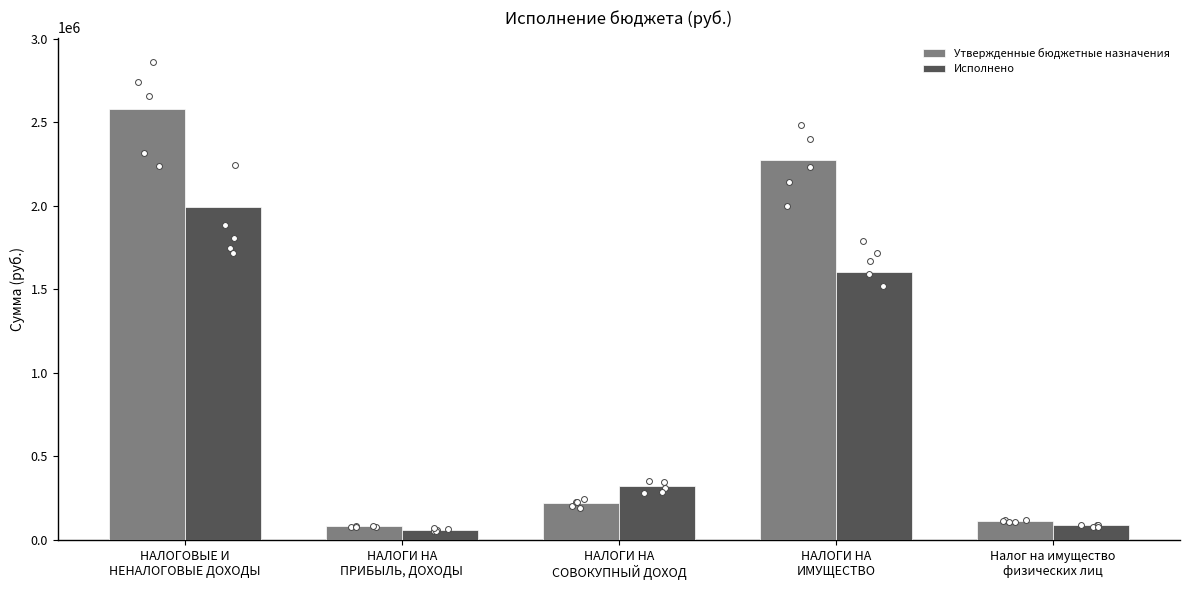

Which series reaches the minimum Y coordinate?

Исполнено